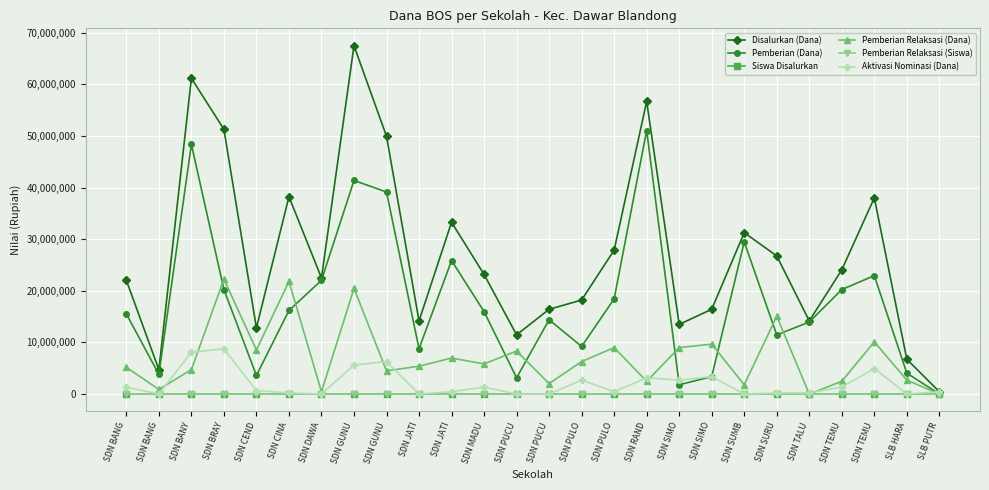

How many lines are shown in the chart?

6